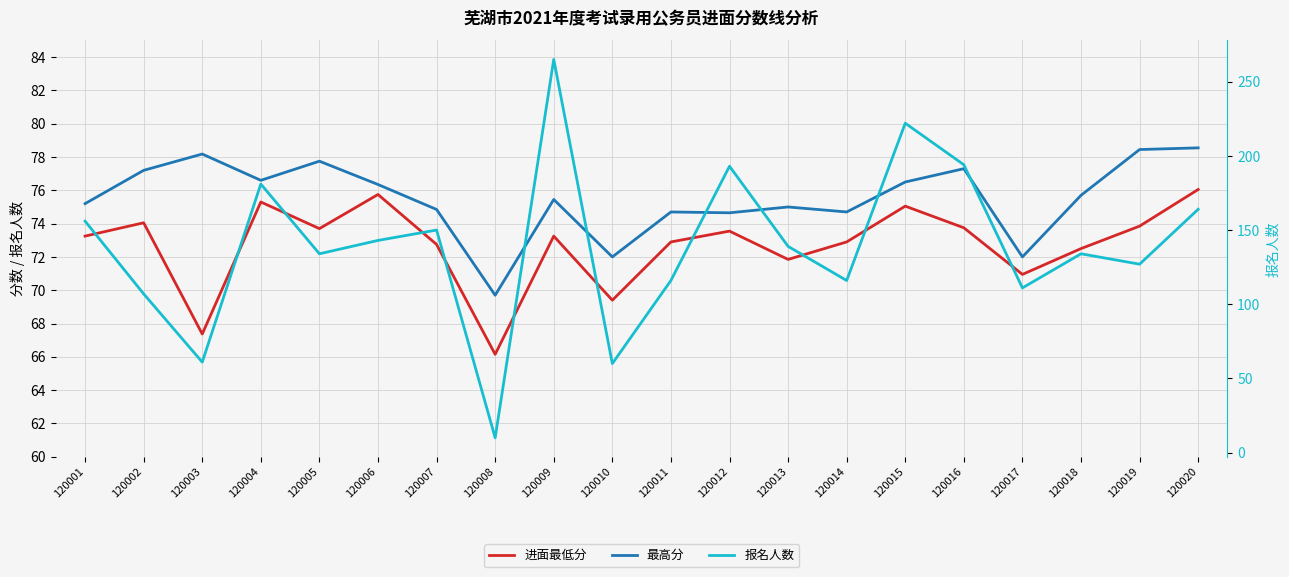

True or false: 报名人数 and 最高分 intersect in this chart.

True